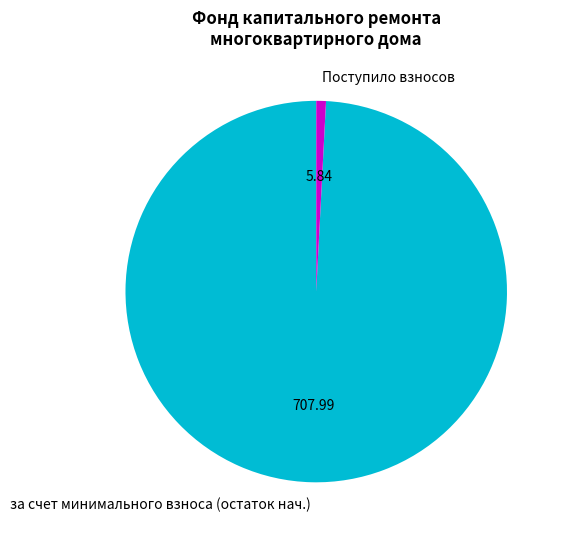

Rank the categories by value from lowest to highest.

Поступило взносов, за счет минимального взноса (остаток нач.)